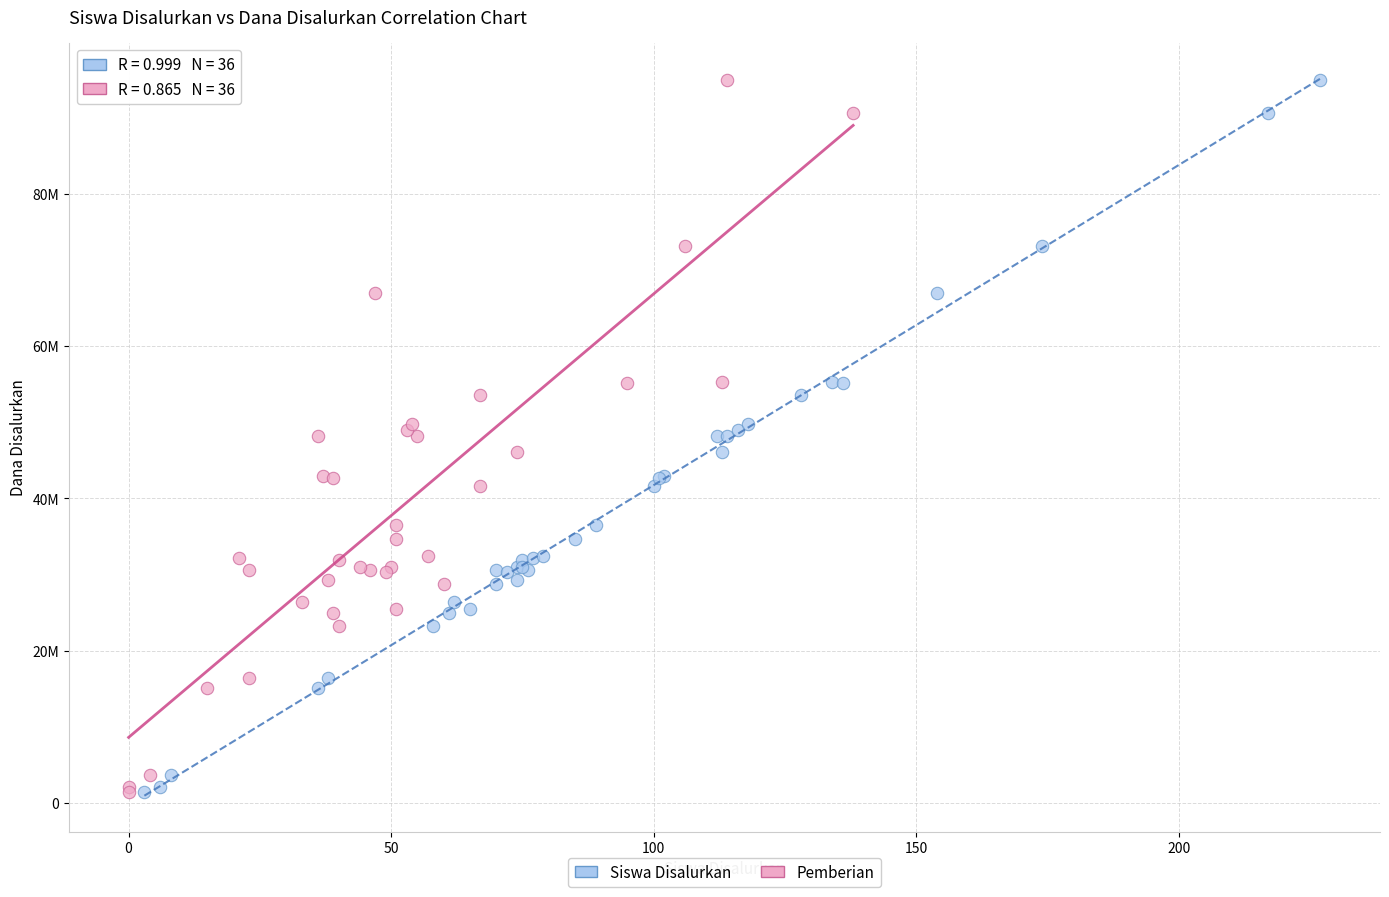

What are all the series names shown in the legend?

Siswa Disalurkan, Pemberian